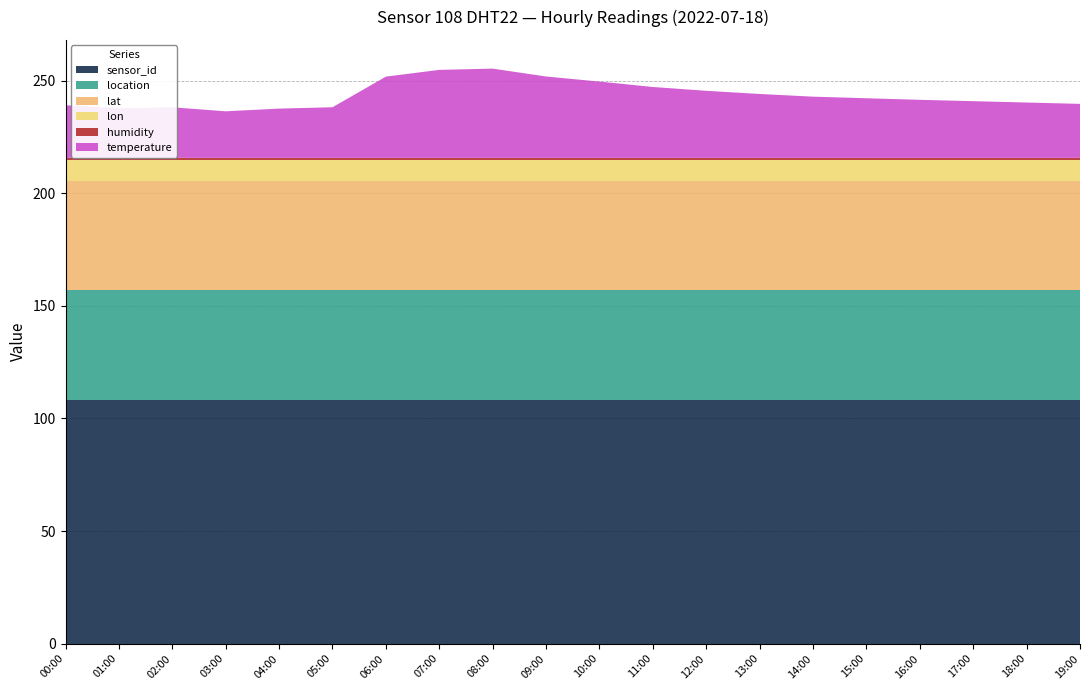

Reading left to right, list all the values displayed in this chart.

temperature: 00:00=23.4	01:00=22.1	02:00=22.5	03:00=20.7	04:00=21.9	05:00=22.5	06:00=36.1	07:00=39.1	08:00=39.6	09:00=36.2	10:00=33.9	11:00=31.5	12:00=29.8	13:00=28.4	14:00=27.2	15:00=26.5	16:00=25.8	17:00=25.2	18:00=24.6	19:00=24.0
humidity: 00:00=1.0	01:00=1.0	02:00=1.0	03:00=1.0	04:00=1.0	05:00=1.0	06:00=1.0	07:00=1.0	08:00=1.0	09:00=1.0	10:00=1.0	11:00=1.0	12:00=1.0	13:00=1.0	14:00=1.0	15:00=1.0	16:00=1.0	17:00=1.0	18:00=1.0	19:00=1.0
lat: 00:00=48.5	01:00=48.5	02:00=48.5	03:00=48.5	04:00=48.5	05:00=48.5	06:00=48.5	07:00=48.5	08:00=48.5	09:00=48.5	10:00=48.5	11:00=48.5	12:00=48.5	13:00=48.5	14:00=48.5	15:00=48.5	16:00=48.5	17:00=48.5	18:00=48.5	19:00=48.5
lon: 00:00=9.2	01:00=9.2	02:00=9.2	03:00=9.2	04:00=9.2	05:00=9.2	06:00=9.2	07:00=9.2	08:00=9.2	09:00=9.2	10:00=9.2	11:00=9.2	12:00=9.2	13:00=9.2	14:00=9.2	15:00=9.2	16:00=9.2	17:00=9.2	18:00=9.2	19:00=9.2
location: 00:00=49.0	01:00=49.0	02:00=49.0	03:00=49.0	04:00=49.0	05:00=49.0	06:00=49.0	07:00=49.0	08:00=49.0	09:00=49.0	10:00=49.0	11:00=49.0	12:00=49.0	13:00=49.0	14:00=49.0	15:00=49.0	16:00=49.0	17:00=49.0	18:00=49.0	19:00=49.0
sensor_id: 00:00=108.0	01:00=108.0	02:00=108.0	03:00=108.0	04:00=108.0	05:00=108.0	06:00=108.0	07:00=108.0	08:00=108.0	09:00=108.0	10:00=108.0	11:00=108.0	12:00=108.0	13:00=108.0	14:00=108.0	15:00=108.0	16:00=108.0	17:00=108.0	18:00=108.0	19:00=108.0